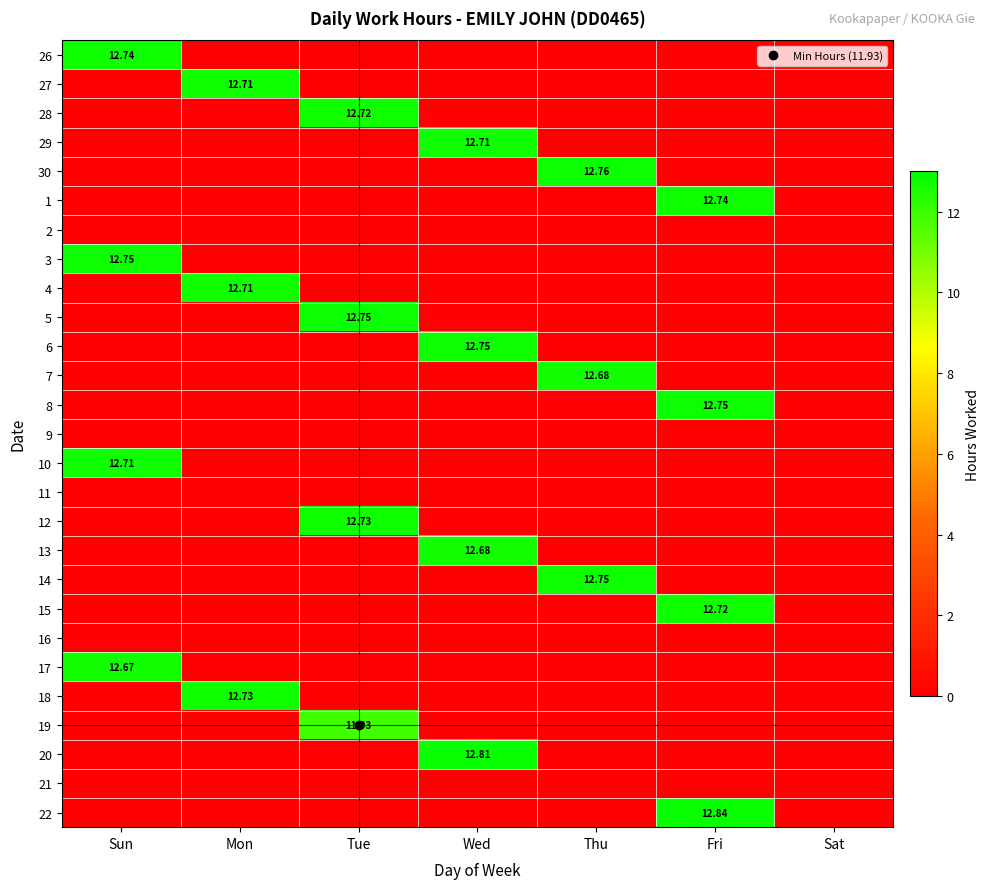

What is the total value across all series at Mon?

38.2